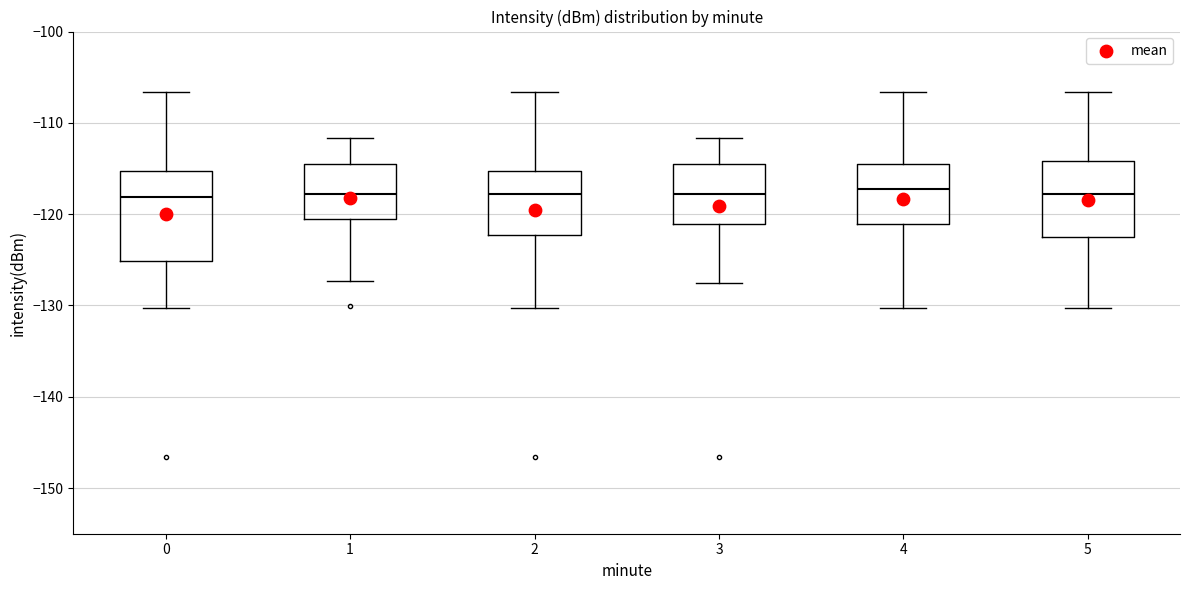

Which box is the tallest, from its lower edge to its upper edge?

0